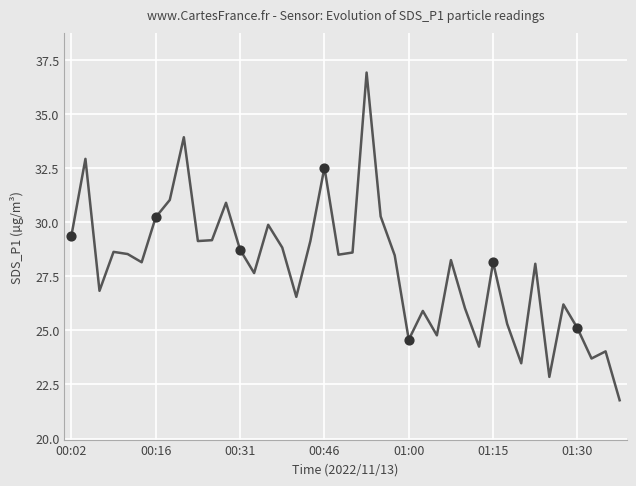

What is the minimum value shown in the chart?

21.8